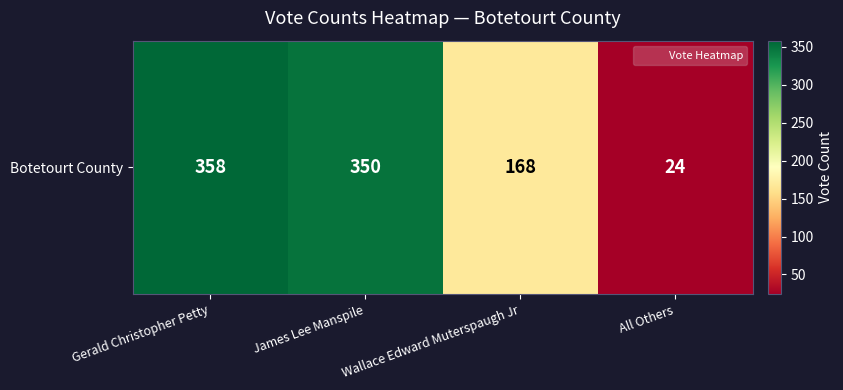

What is the change in value from James Lee Manspile to Wallace Edward Muterspaugh Jr?

-182